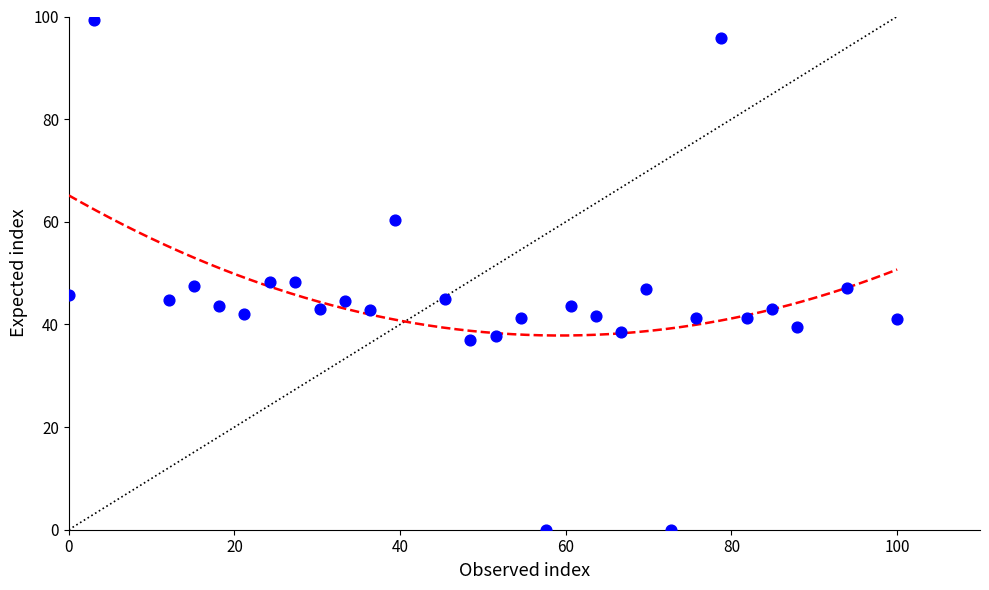

What is the range of X values (max minus min)?

100.0